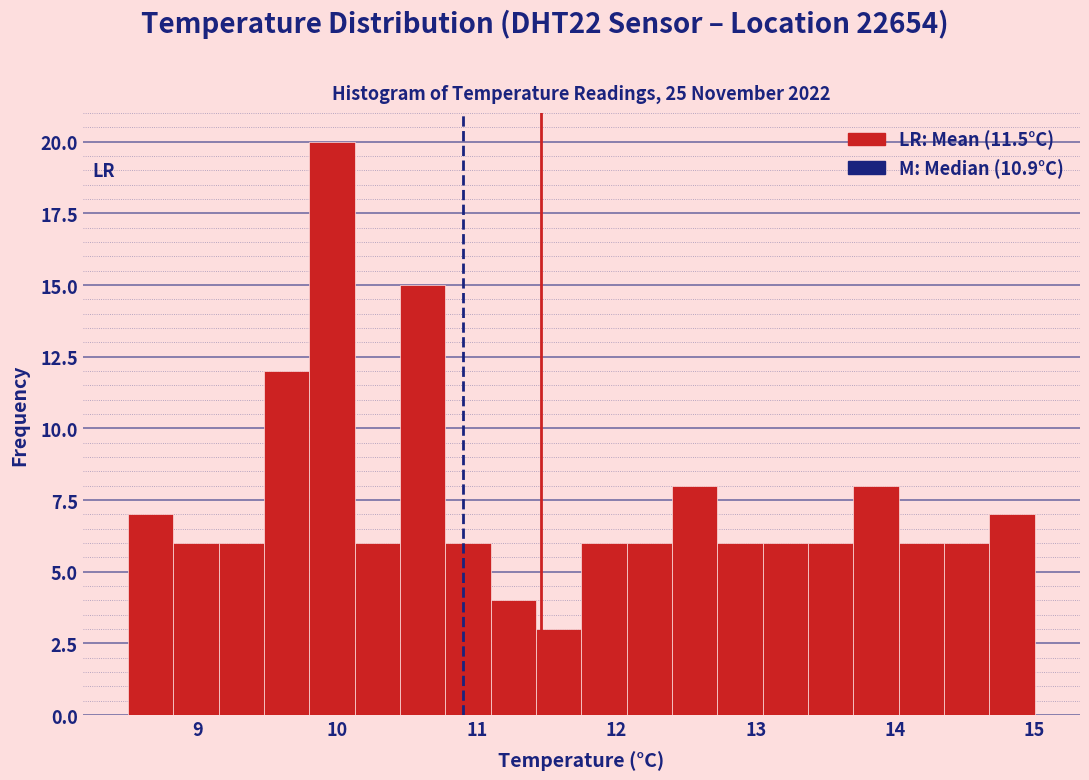

Around what value on the x-axis is the tallest bar? Give the approximate position of its centre, as read against the axis.

10.0